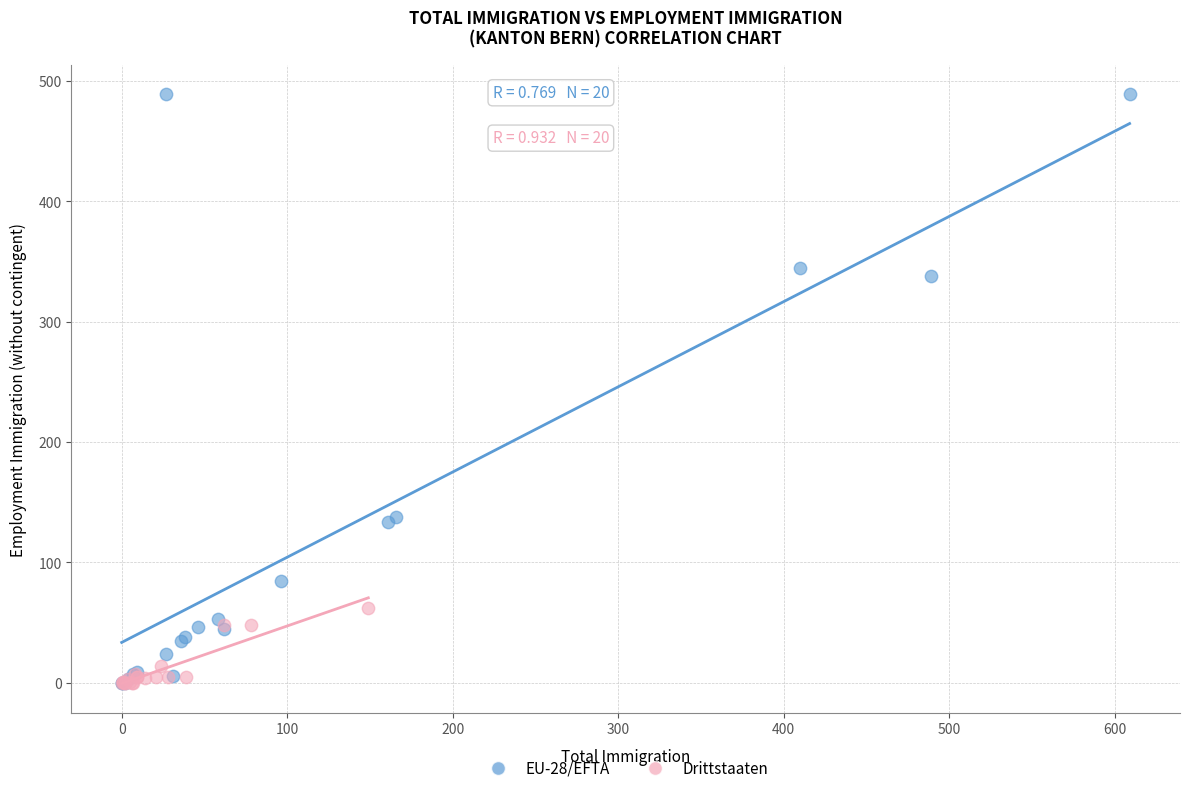

Which series contains the highest Y value?

EU-28/EFTA